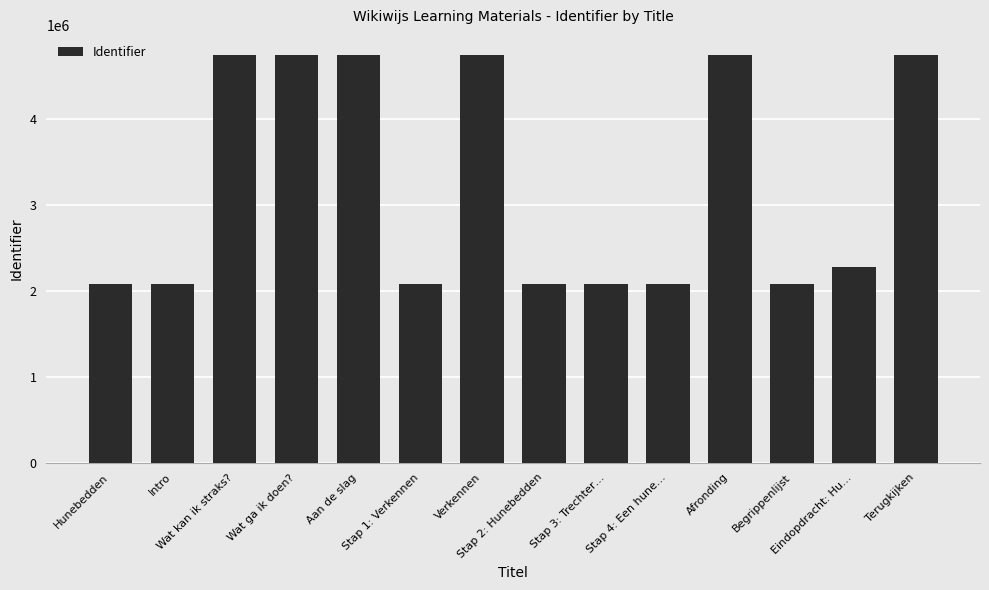

What is the greatest value displayed?

4746947